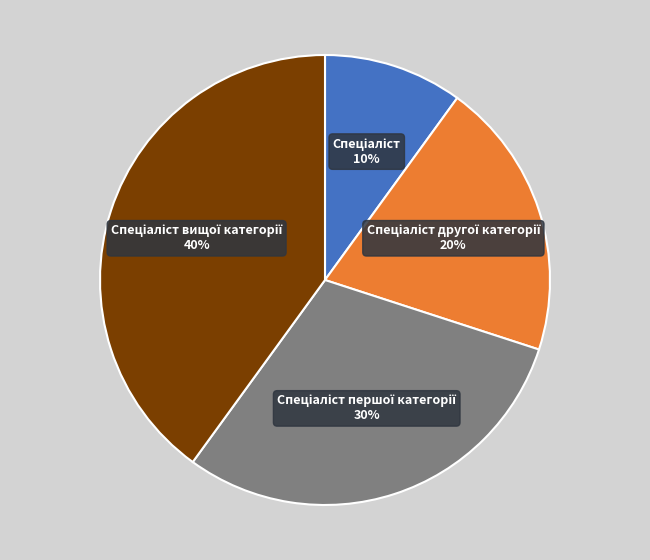

Is there any slice that represents more than half of the pie?

No